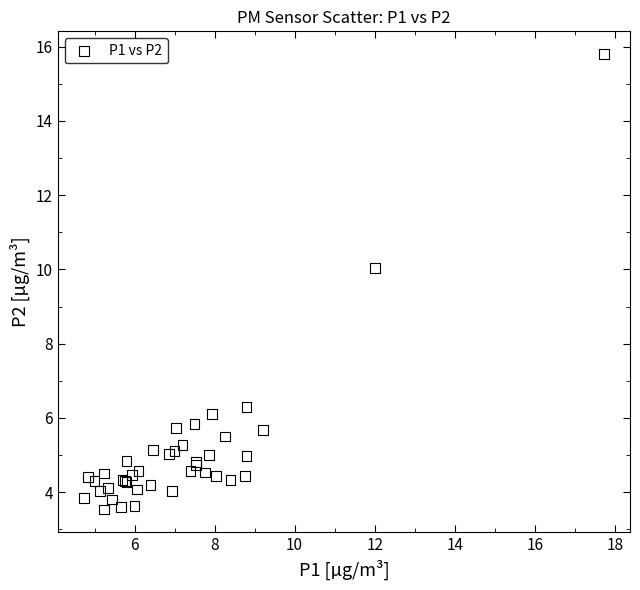

What Y value in the scatter plot is closest to 9?

10.0